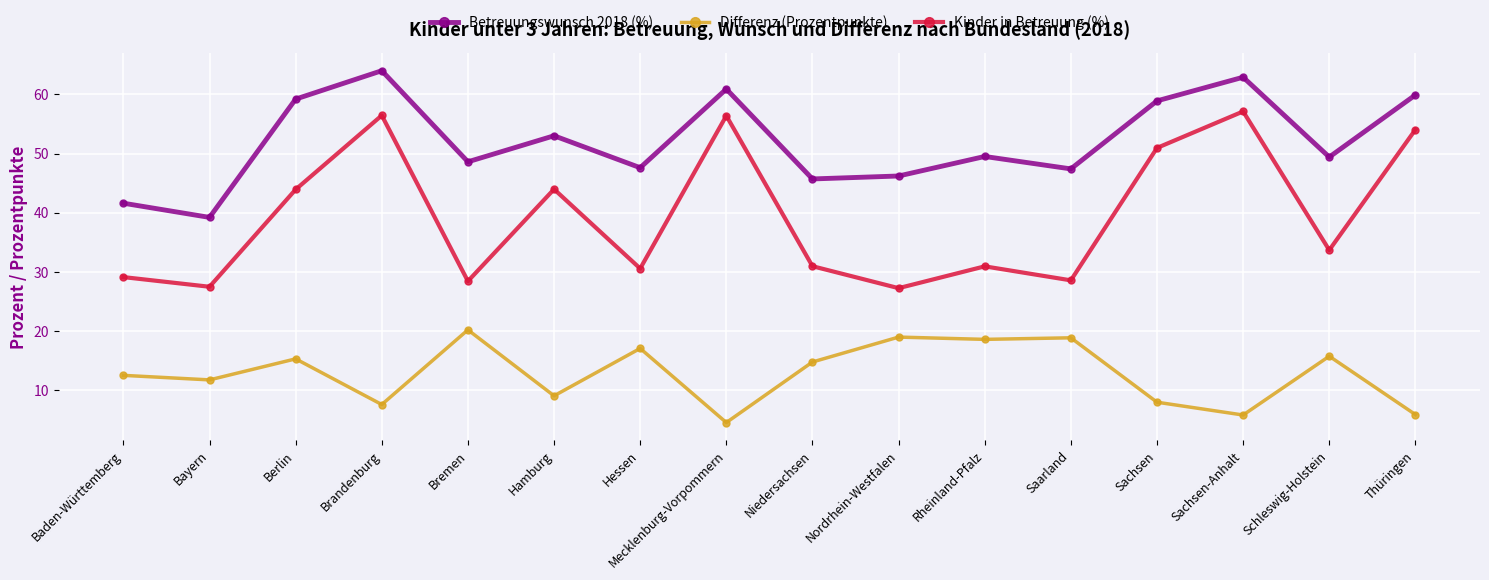

How many interior local valleys does the Kinder in Betreuung (%) series have?

6